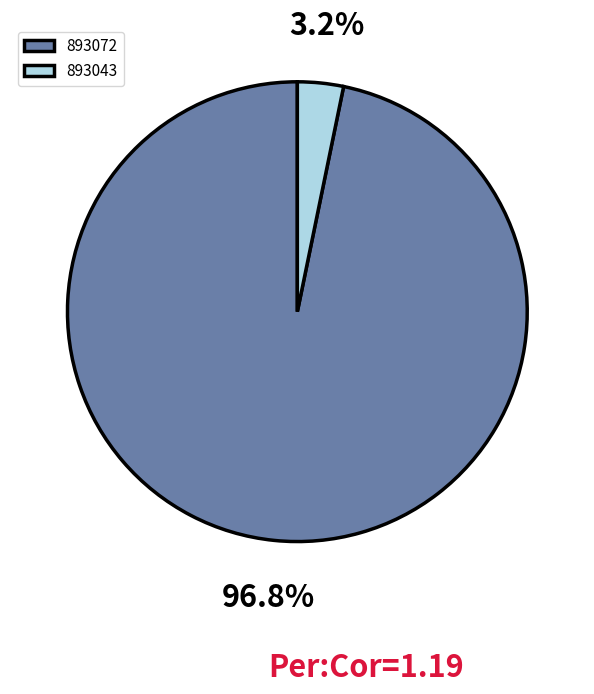

Which slice represents more than half of the pie?

893072